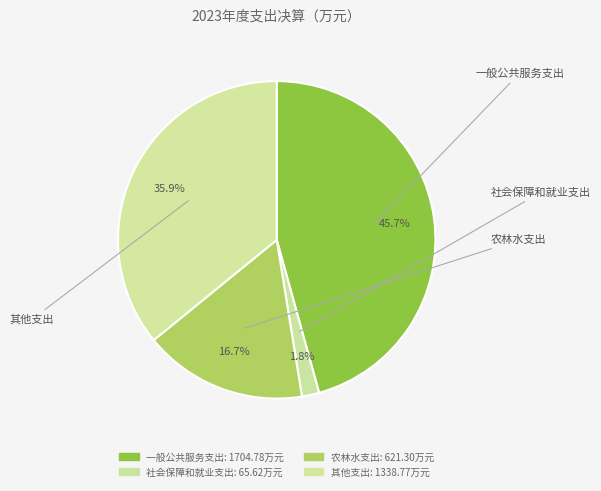

Count the number of slices in the pie.

4